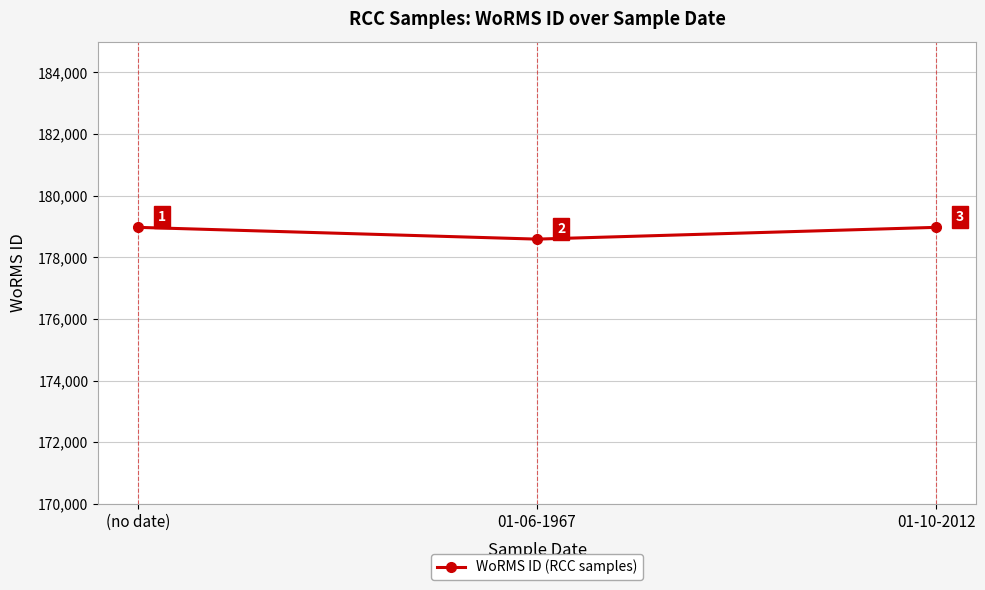

The value at 01-06-1967 is 109046. True or false?

False